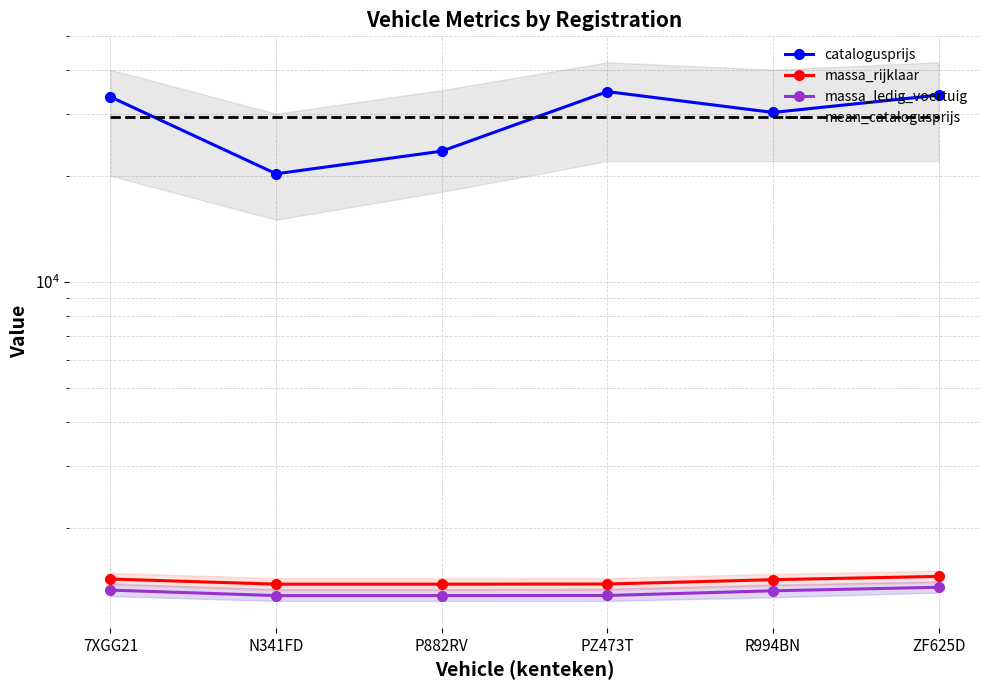

How many lines are shown in the chart?

4